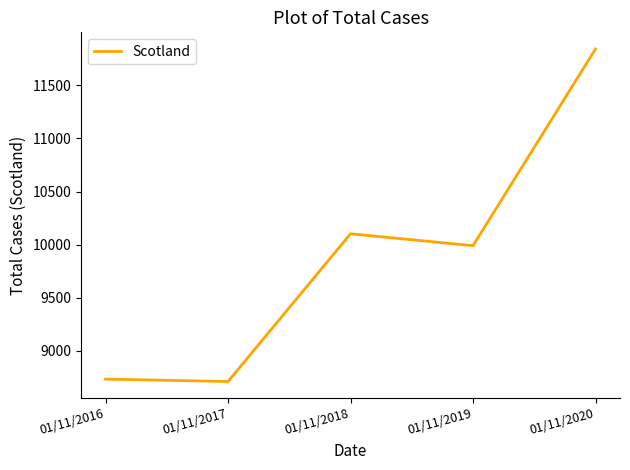

True or false: the data has more than 2 interior local peaks.

False